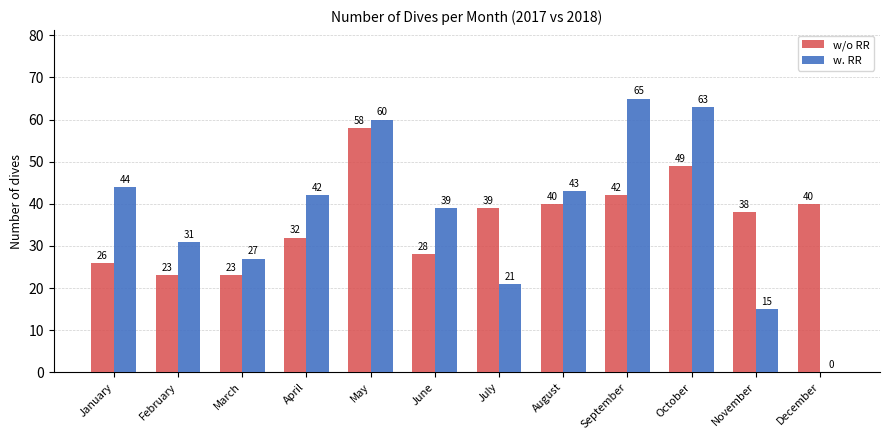

Between June and July, which series saw the biggest shift?

w. RR